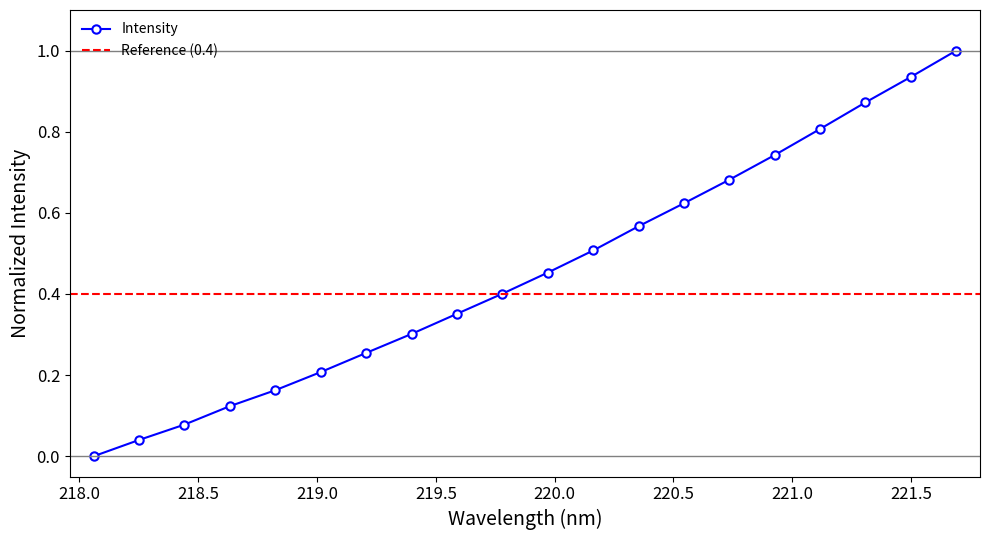

Rank the categories by value from lowest to highest.

218.0596, 218.2508, 218.442, 218.6332, 218.8244, 219.0156, 219.2067, 219.3979, 219.589, 219.7801, 219.9712, 220.1623, 220.3533, 220.5444, 220.7354, 220.9264, 221.1174, 221.3083, 221.4993, 221.6902